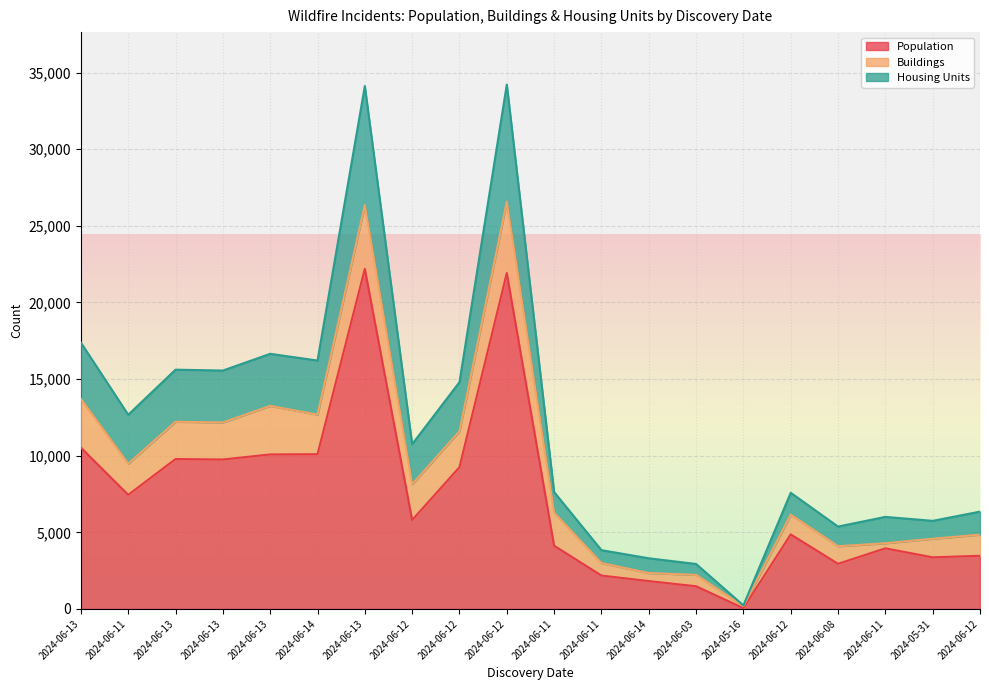

True or false: Housing Units and Population intersect in this chart.

False